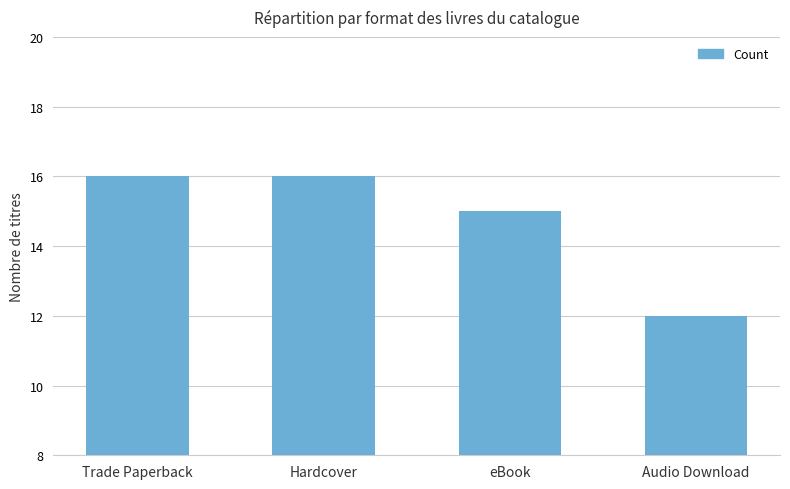

What is the label of the 2nd bar from the right?

eBook